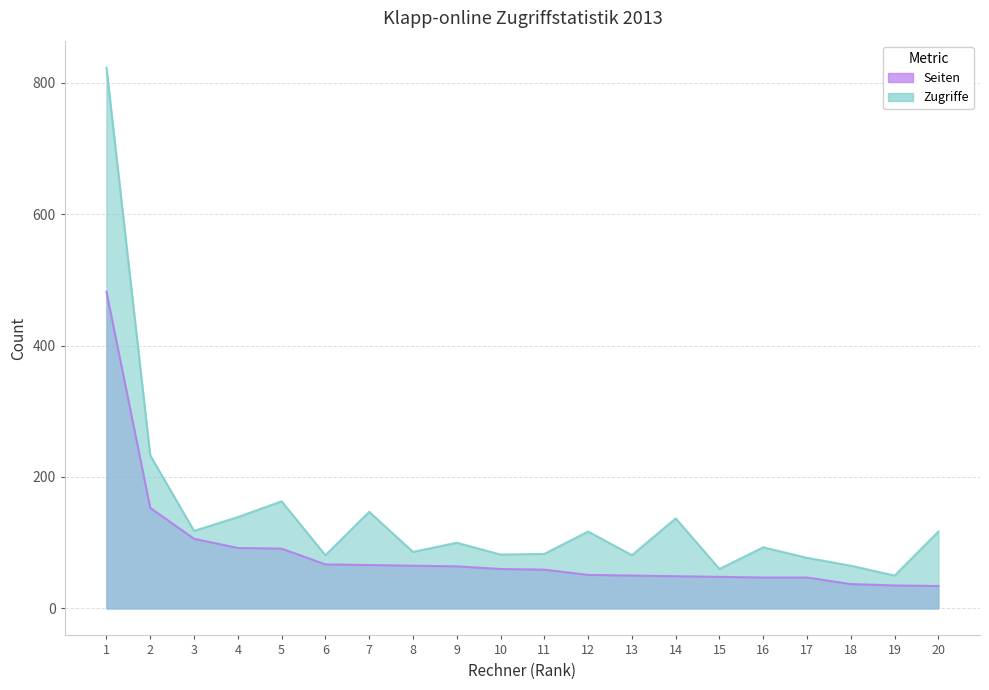

The Zugriffe series shows 87 at 4. True or false?

False